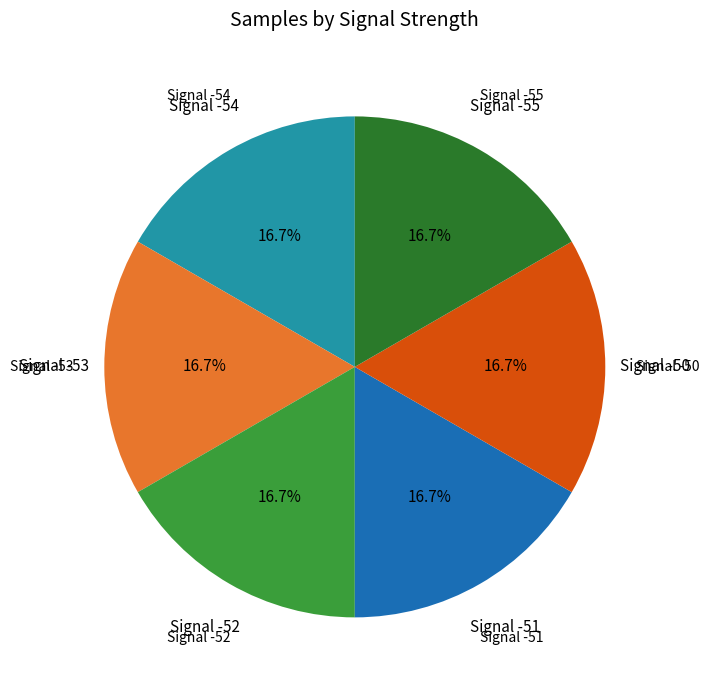

Is there a majority slice in this chart?

No